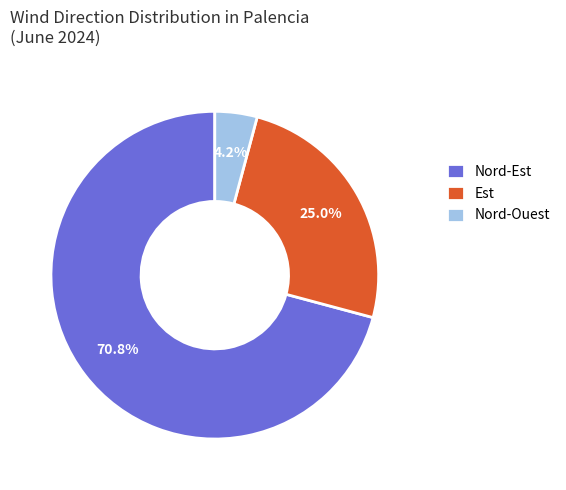

Rank the categories by value from lowest to highest.

Nord-Ouest, Est, Nord-Est